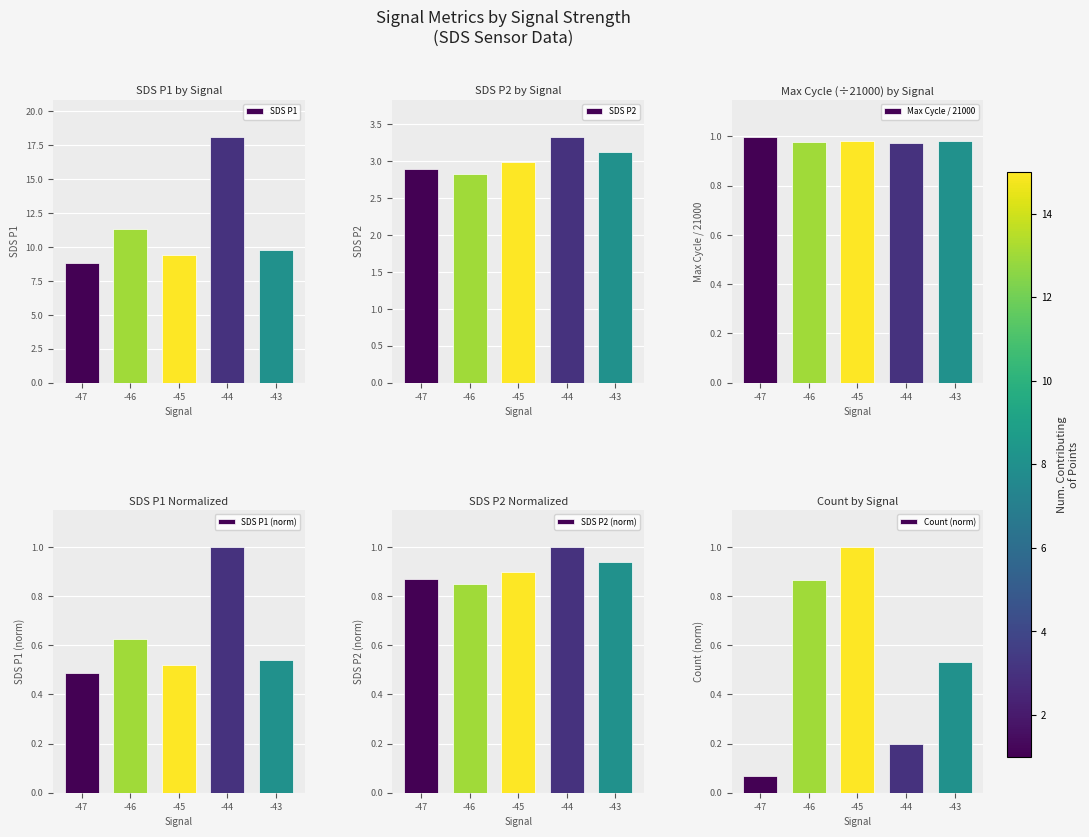

At which label is SDS P1 (norm) closest to 0?

-47